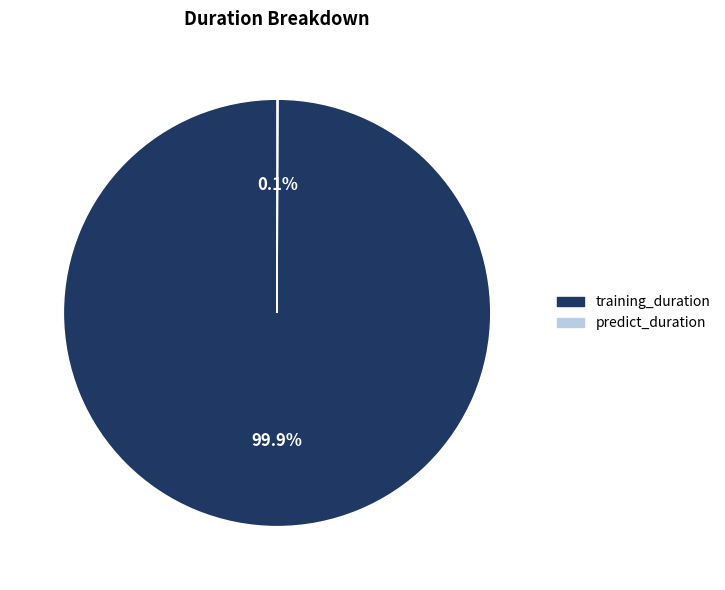

Is training_duration the majority of the pie?

Yes